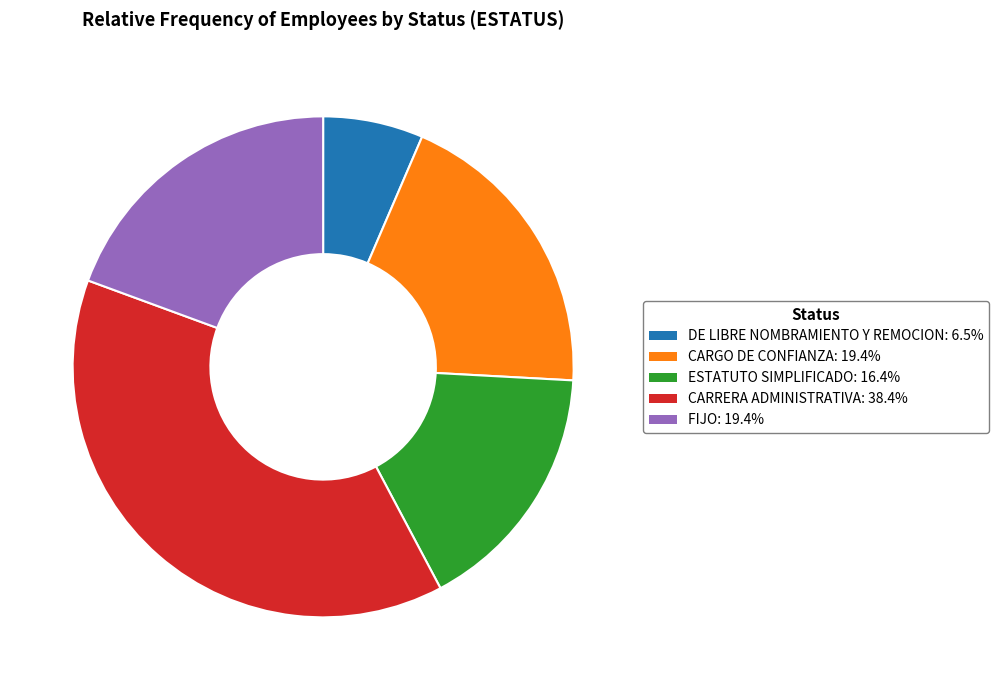

True or false: ESTATUTO SIMPLIFICADO accounts for 16% of the total.

True